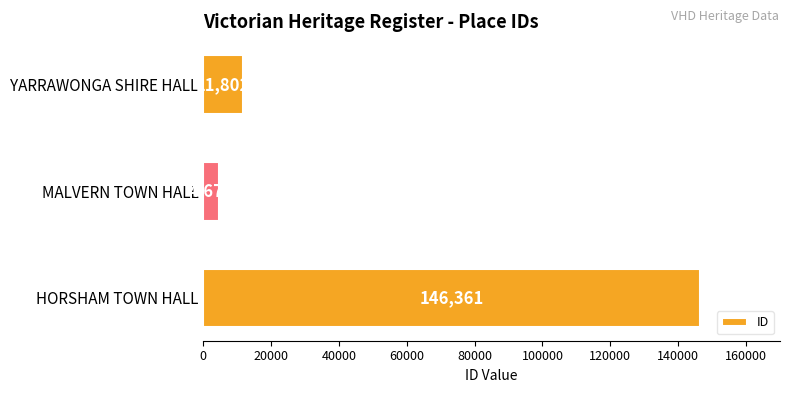

The value at HORSHAM TOWN HALL is 249371. True or false?

False